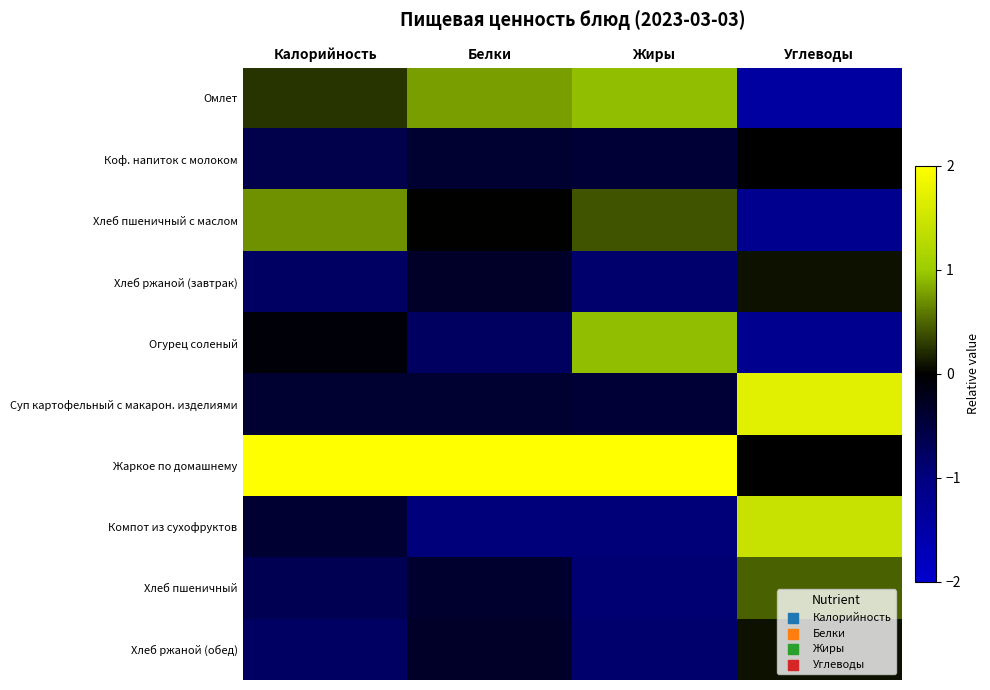

Count the number of categories in the chart.

4